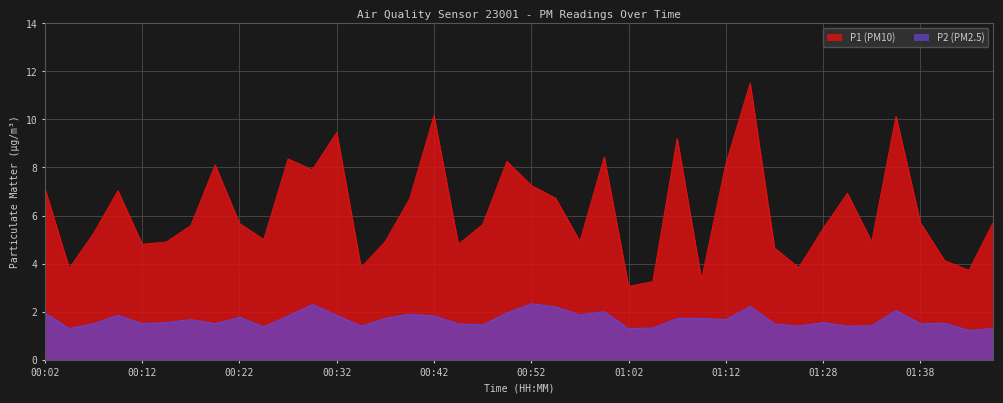

What is the total value across all series at 00:59?

10.4